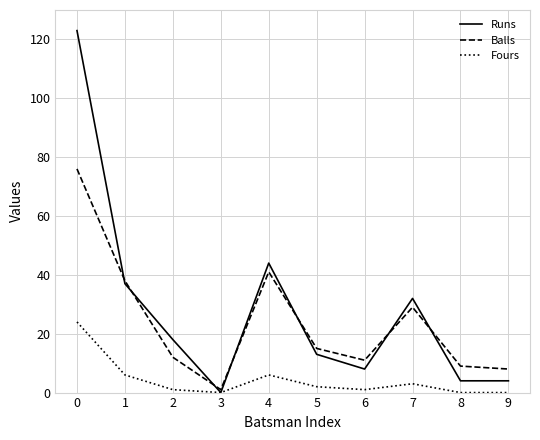

Which series has the largest range (max minus min)?

Runs